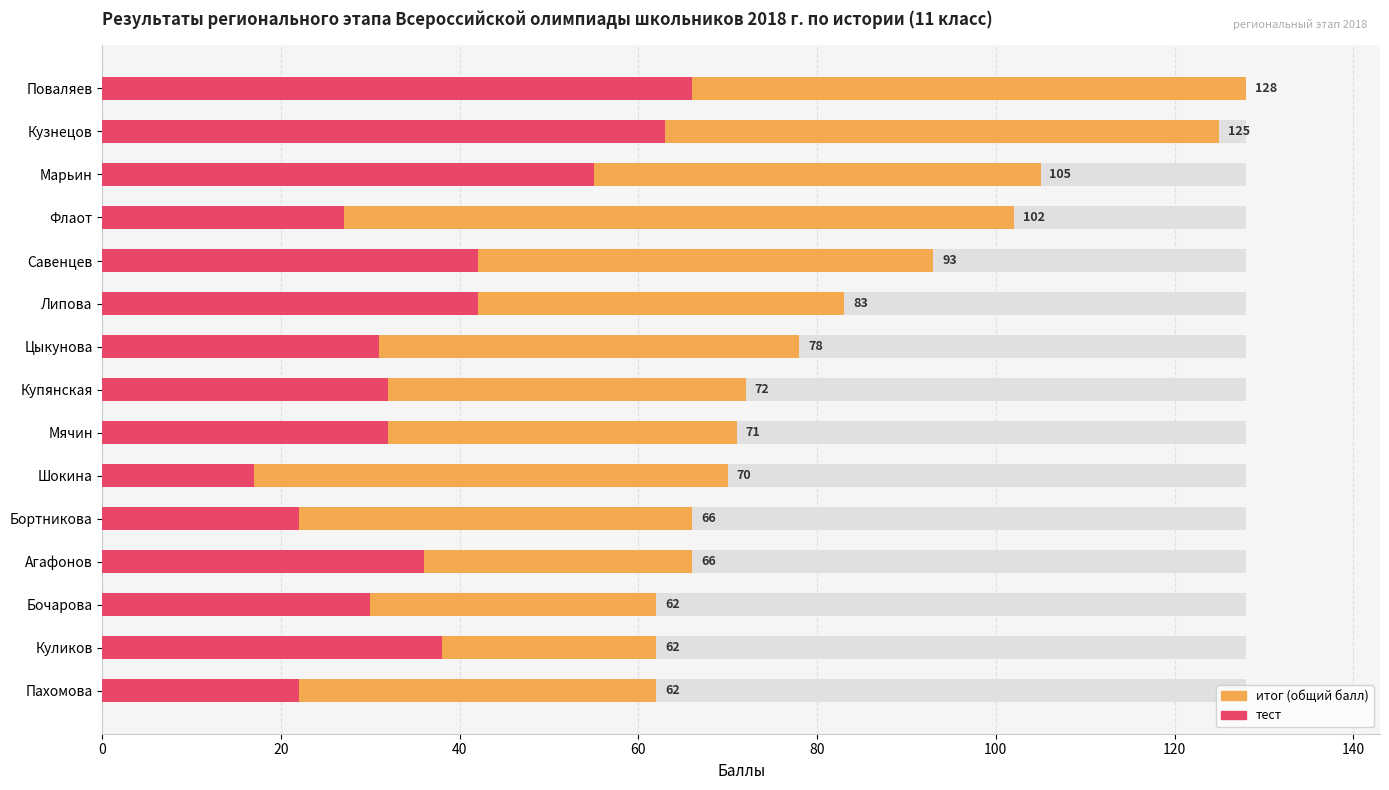

How many values in the итог series are below 72?

7